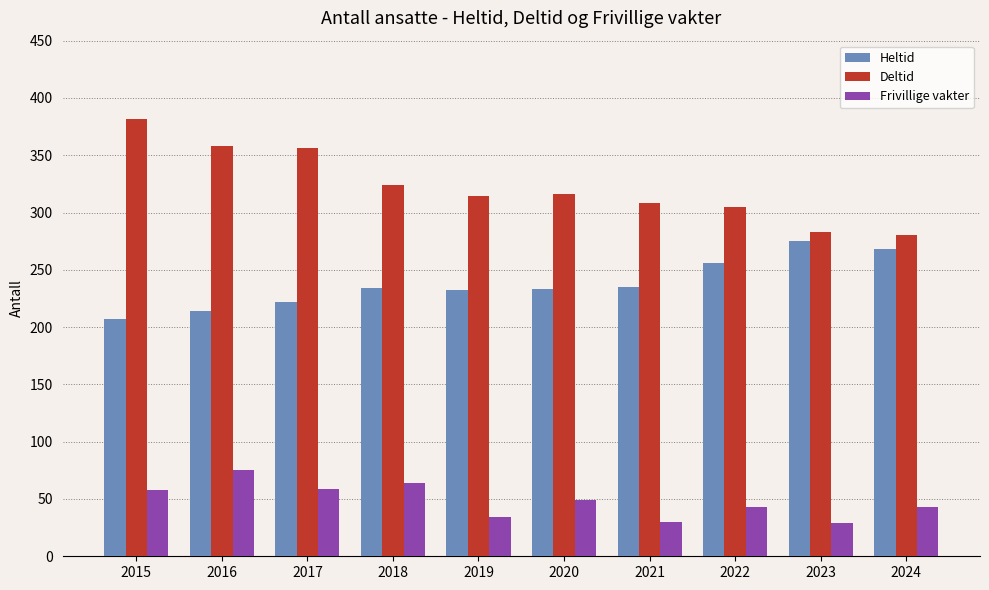

What is the spread (max minus min) of values at 2024?

237